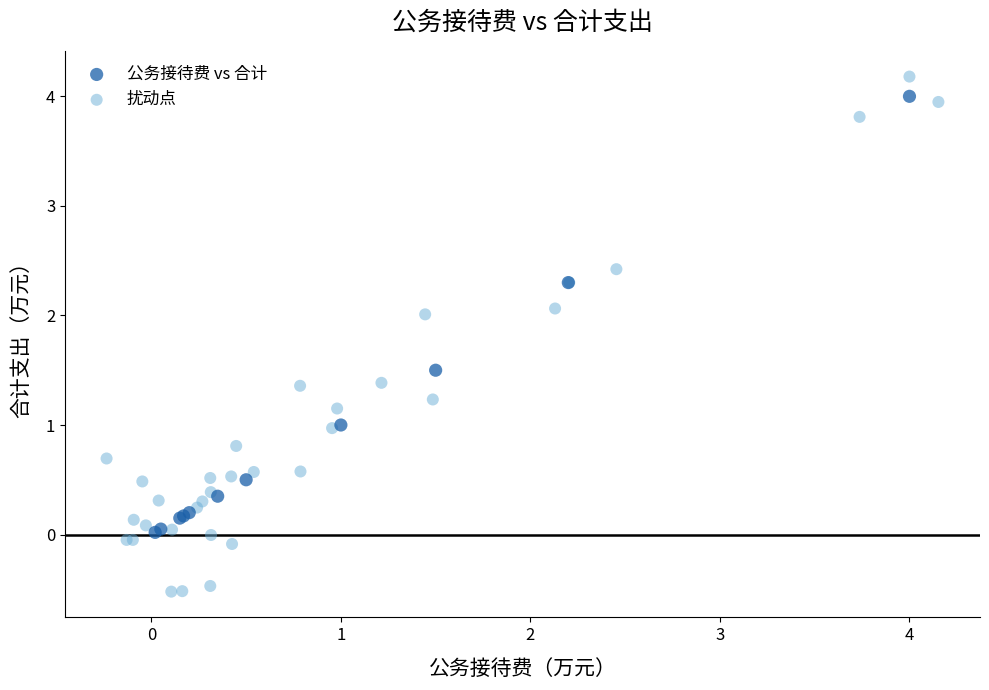

Which series has the largest Y range (max minus min)?

扰动点